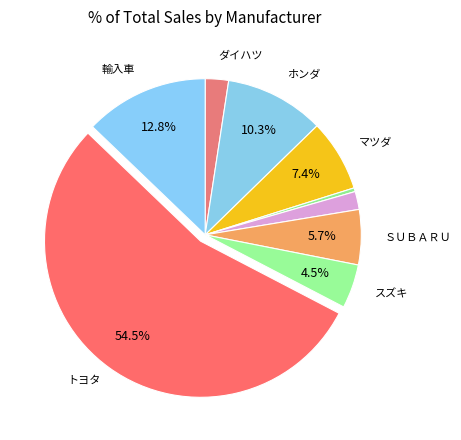

Which category has the smallest portion of the pie?

三菱